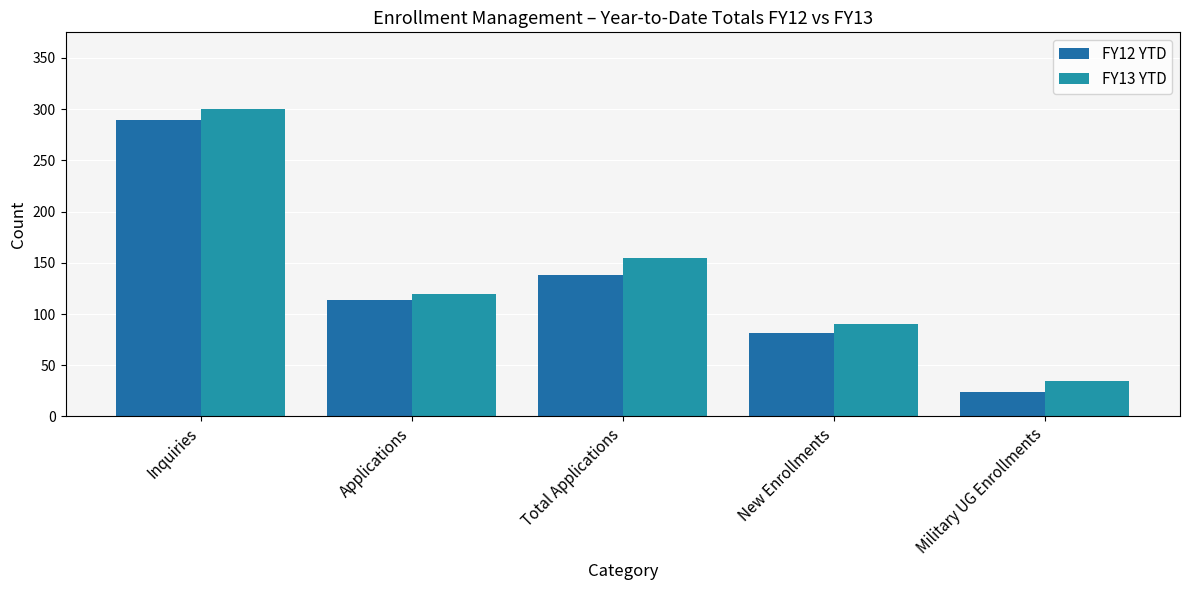

Where is FY12 YTD nearest to the value 156?

Total Applications